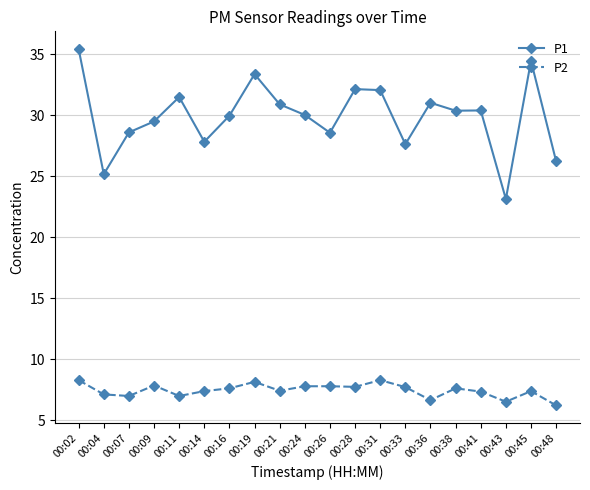

How many categories are shown in the chart?

20